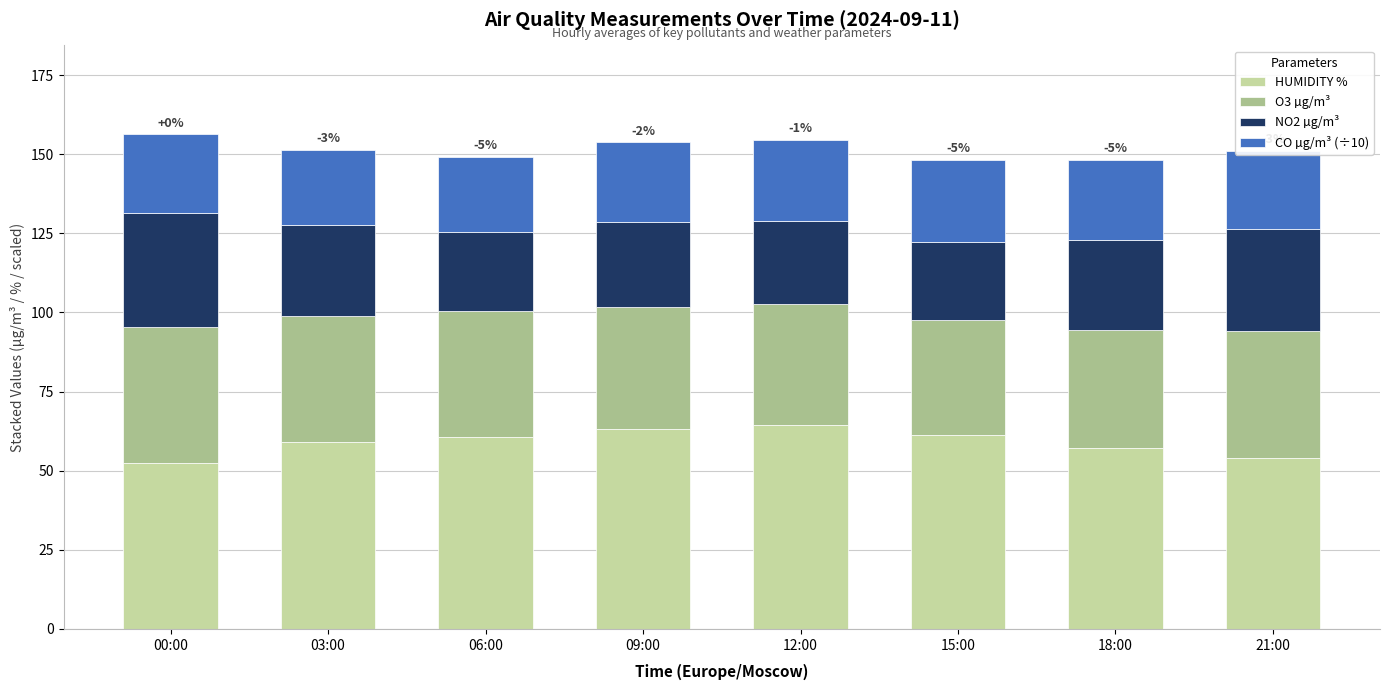

The HUMIDITY % series shows 57.3 at 18:00. True or false?

True